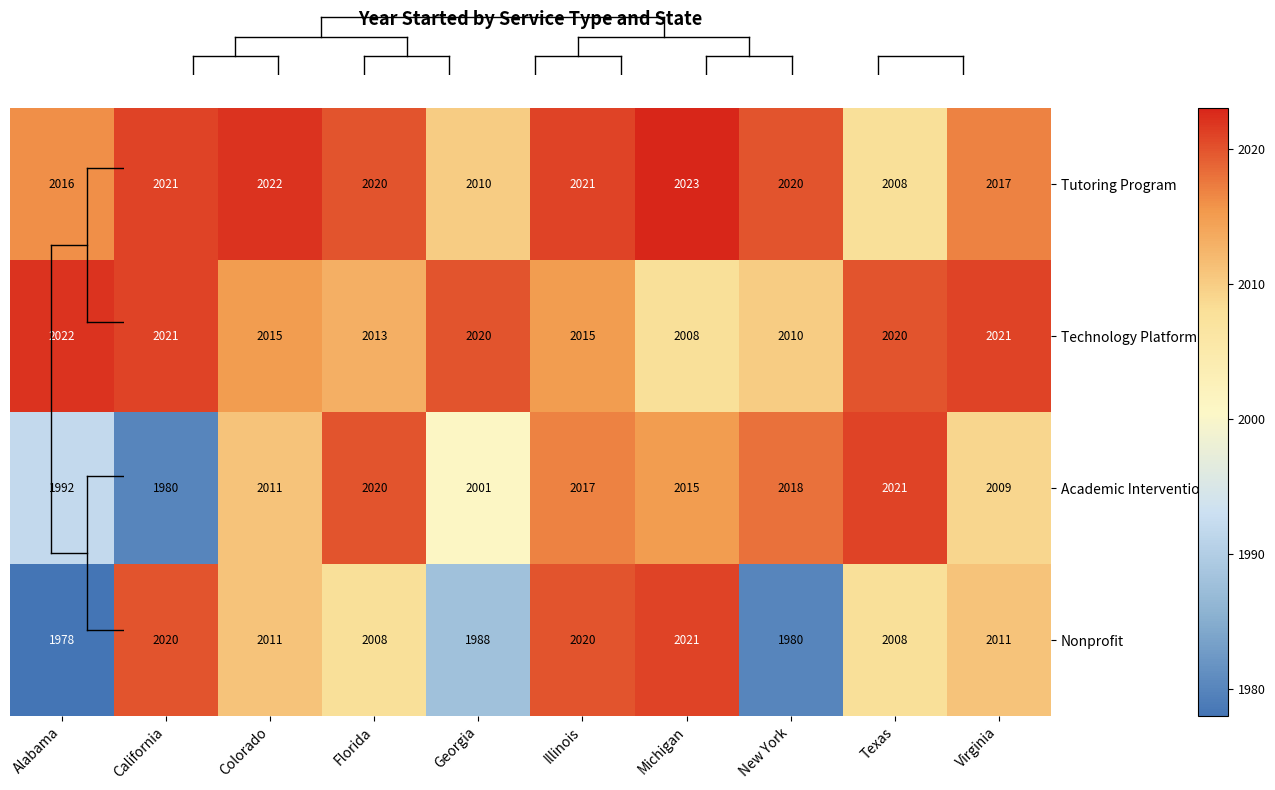

Which category has the highest value across all series?

Michigan